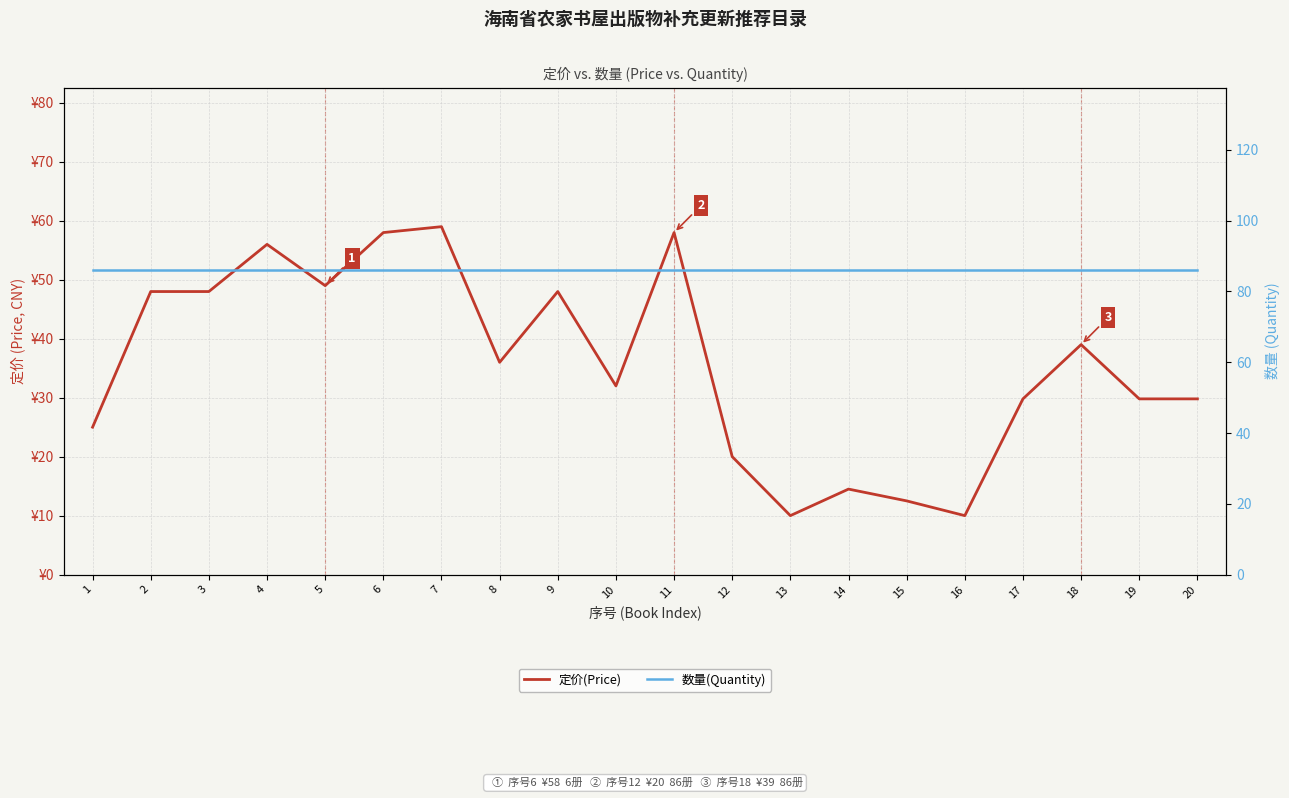

At which label does 定价(Price) first exceed 36?

2